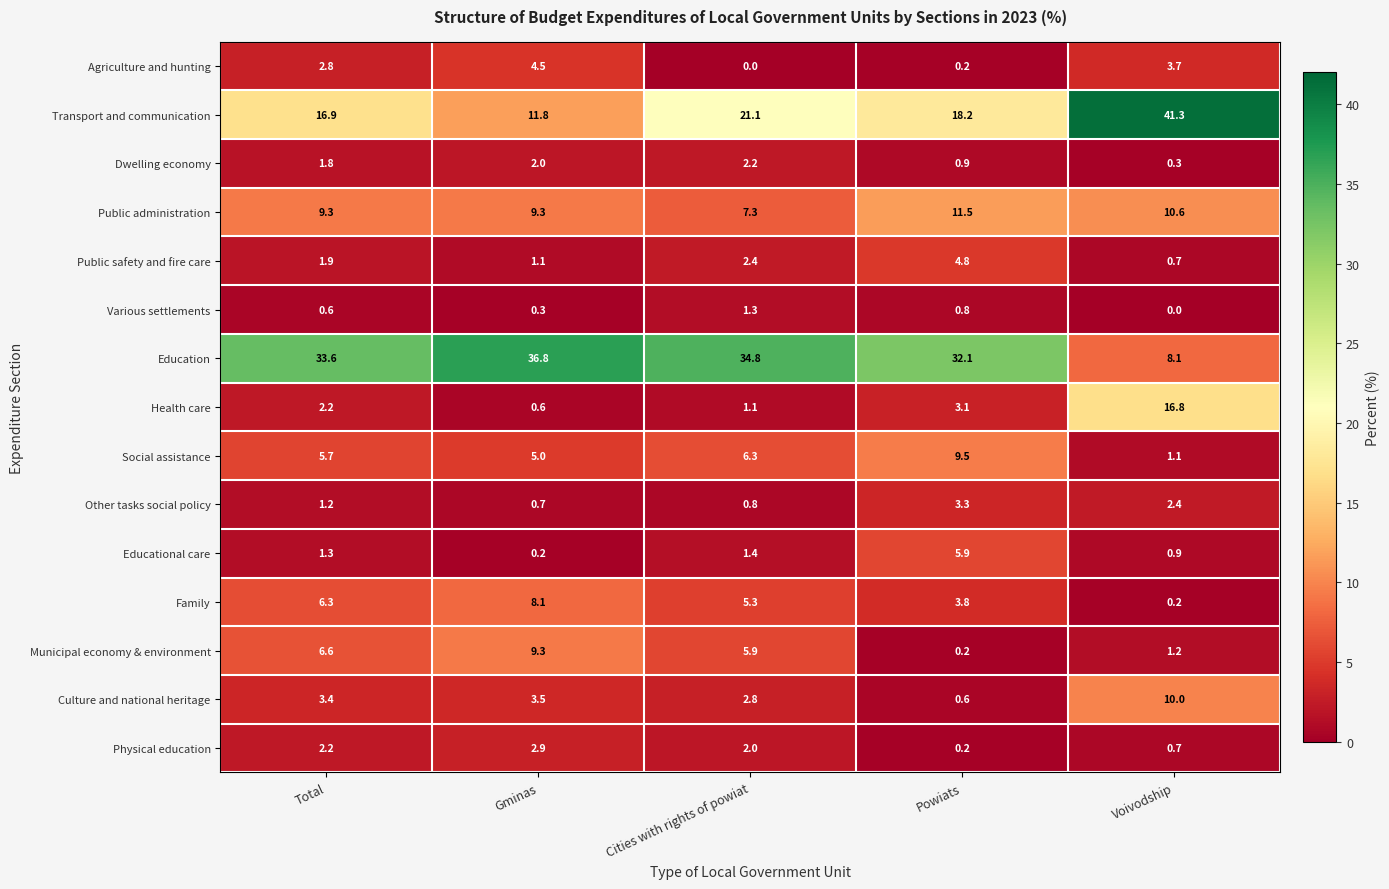

What is the total value across all series at Voivodship?

98.0